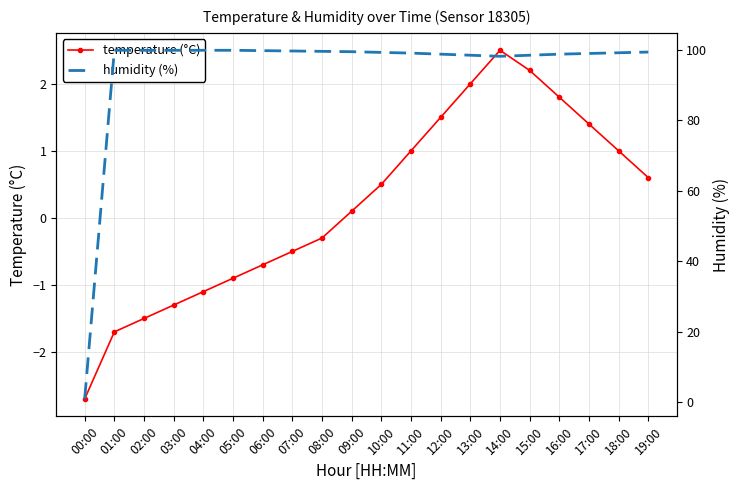

What is the label of the 7th point from the right?

13:00